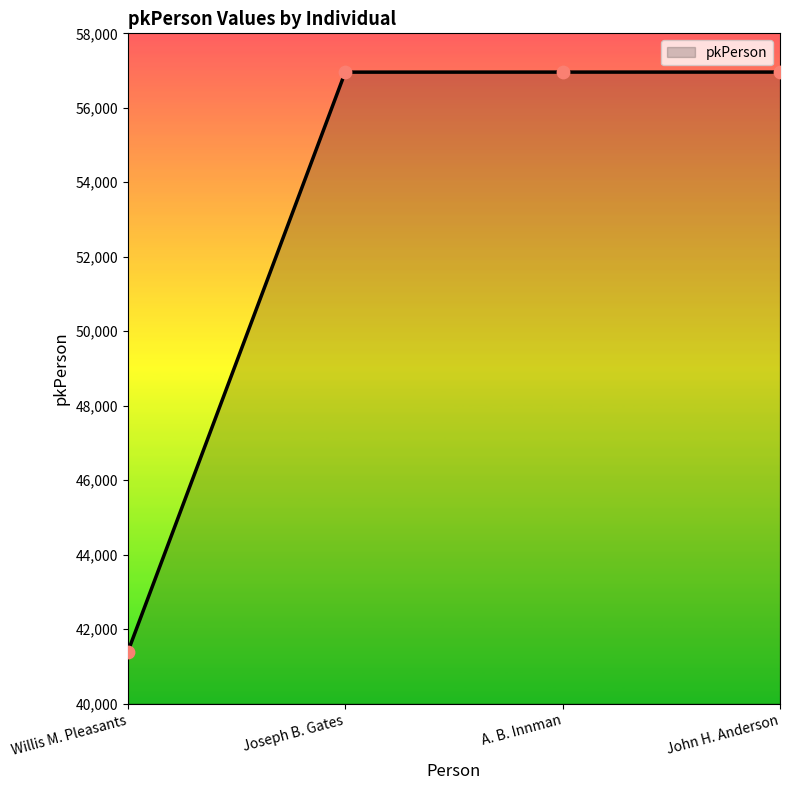

What is the change in value from Joseph B. Gates to A. B. Innman?

+1